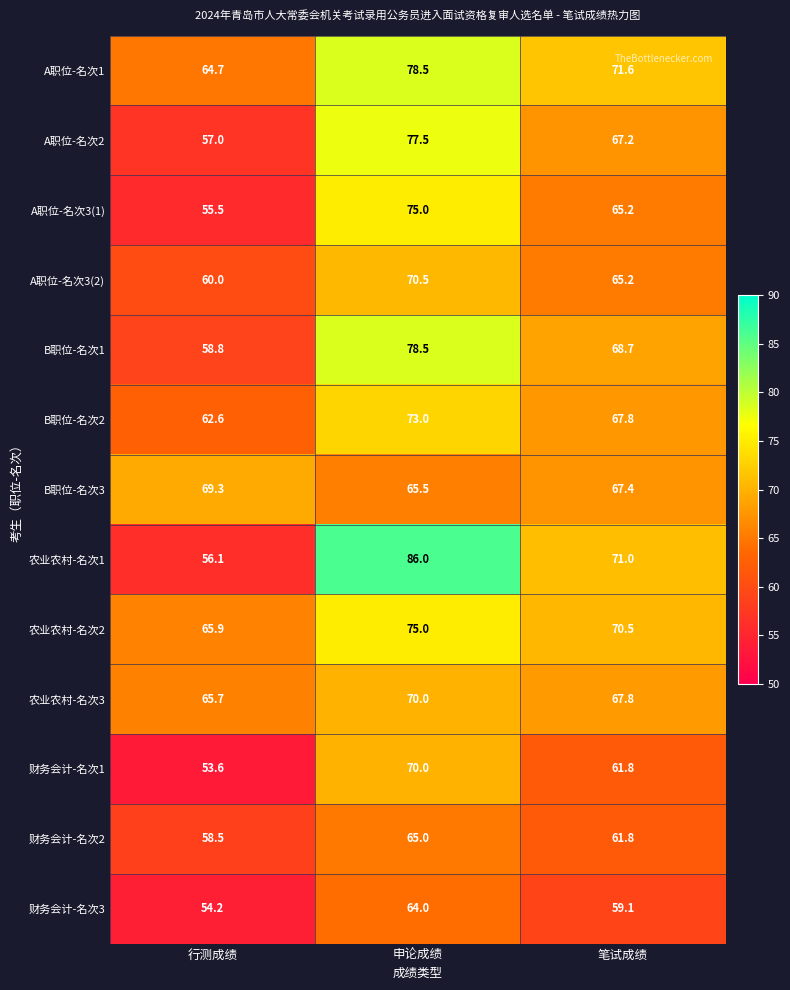

Which series has the largest range (max minus min)?

农业农村-名次1